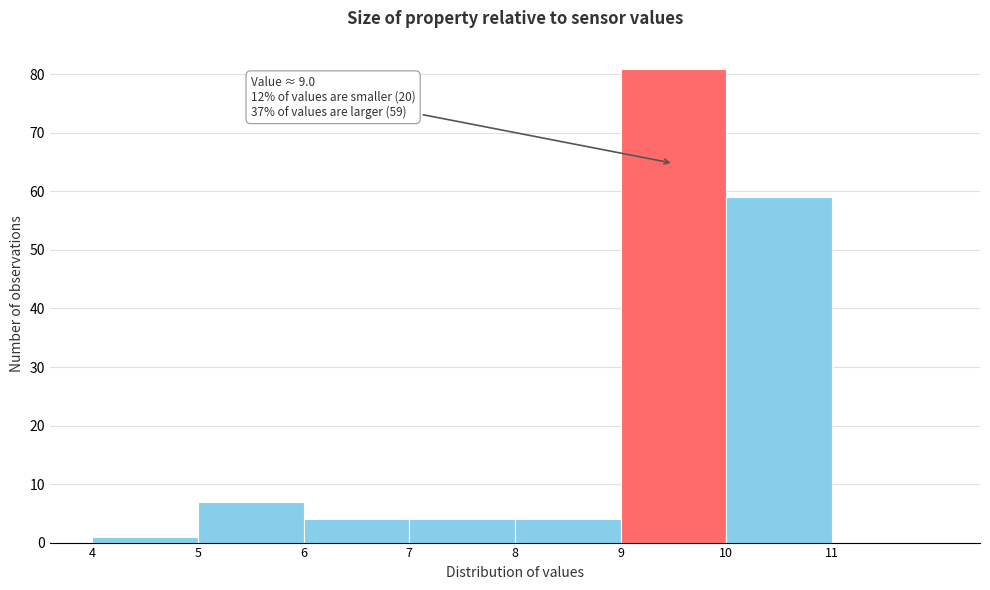

Which range on the x-axis has the tallest bar?

9 to 10